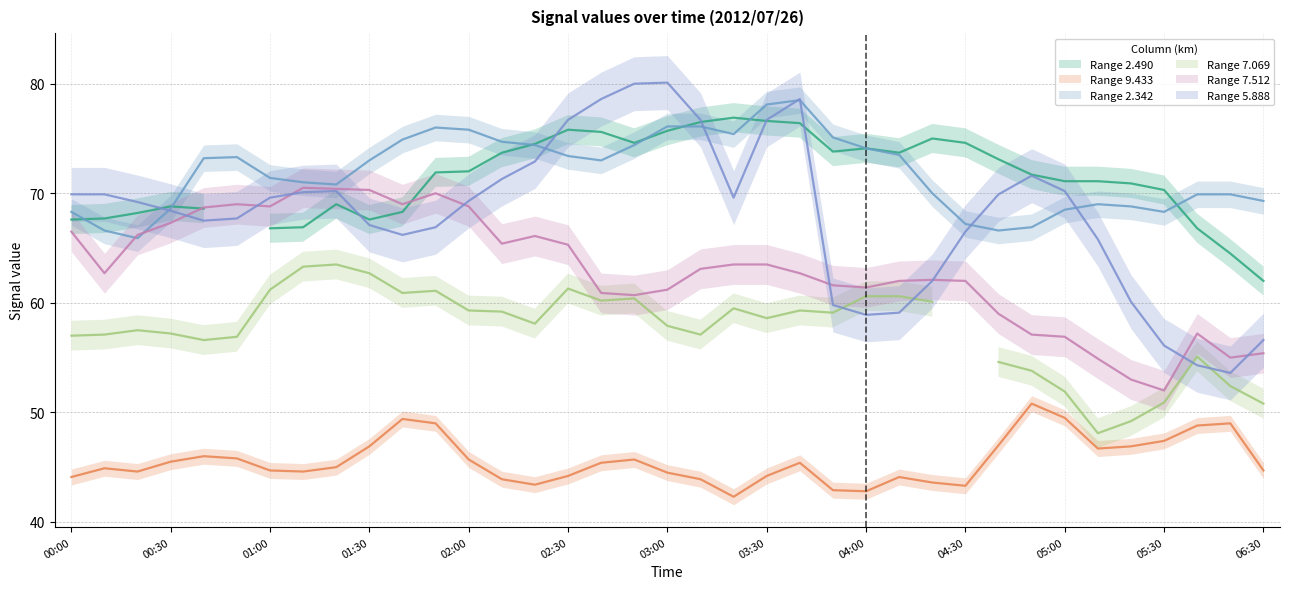

At how many categories does at least one series exceed 45?

37